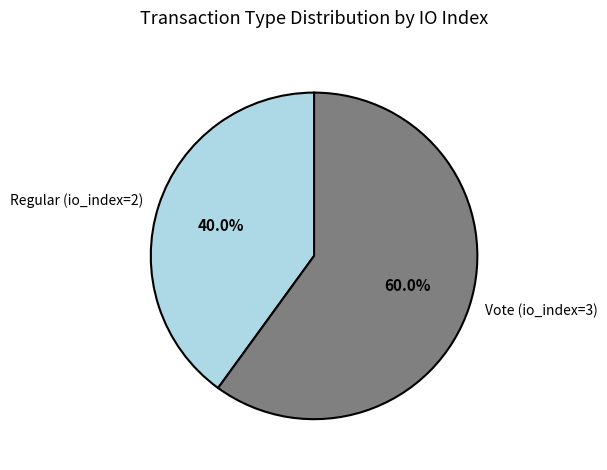

Does Regular (io_index=2) account for over 50% of the chart?

No